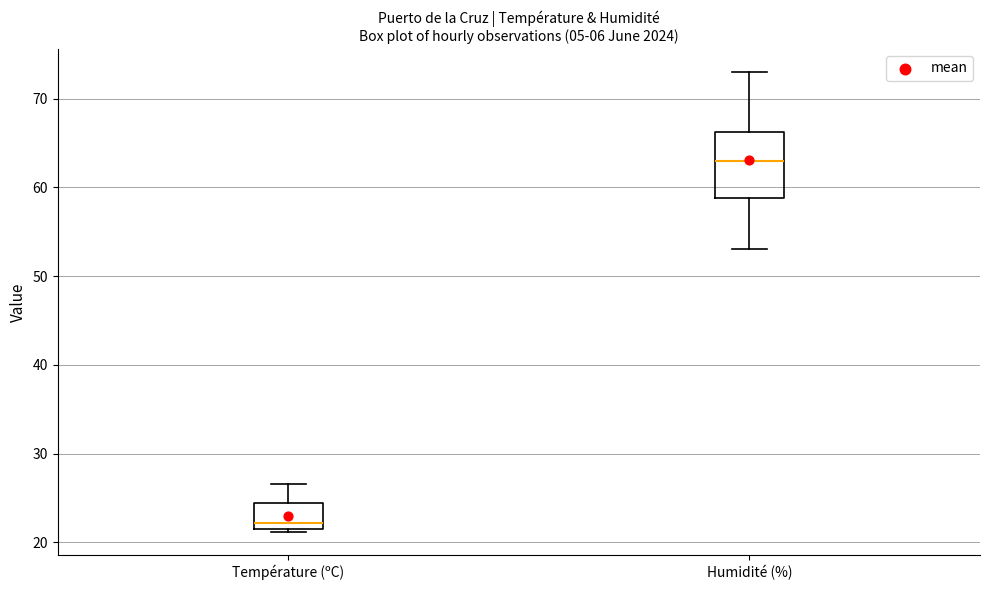

Which box has the highest median line?

Humidité (%)